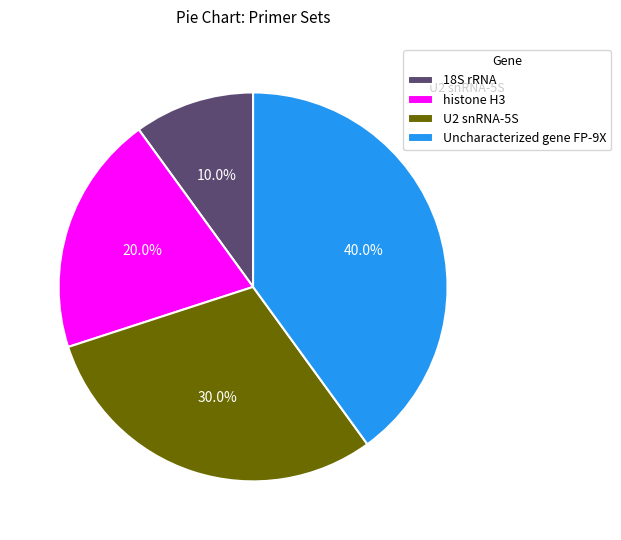

Which has a higher value, histone H3 or Uncharacterized gene FP-9X?

Uncharacterized gene FP-9X